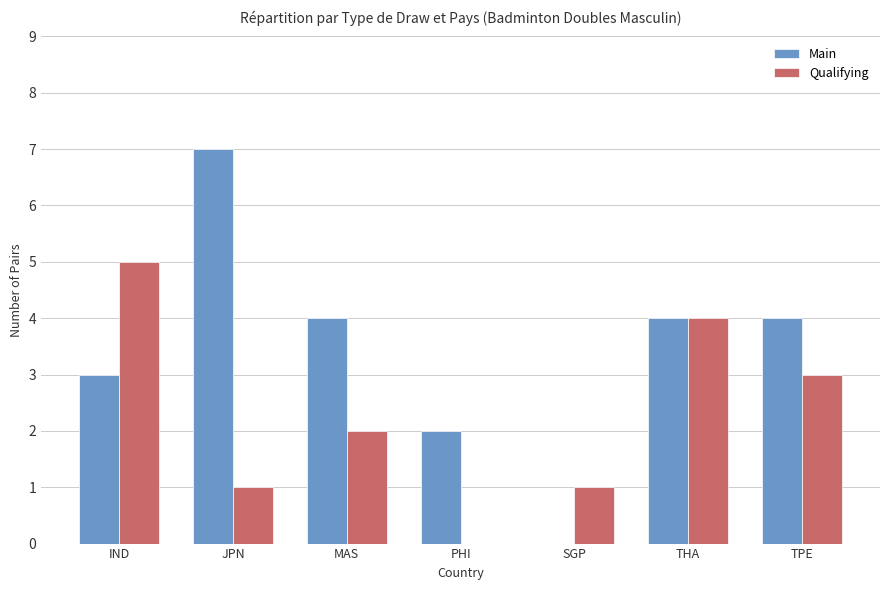

What is the greatest value displayed?

7